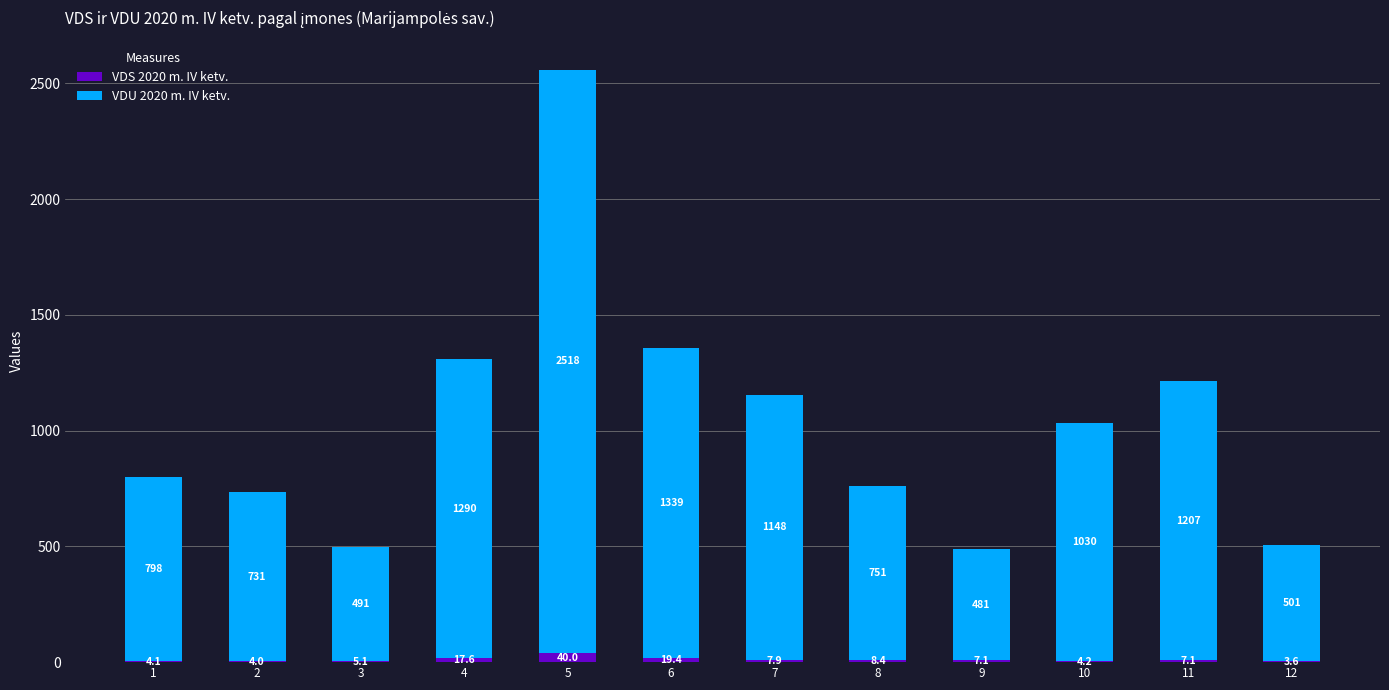

At which label does VDS 2020 m. IV ketv. reach its peak?

5